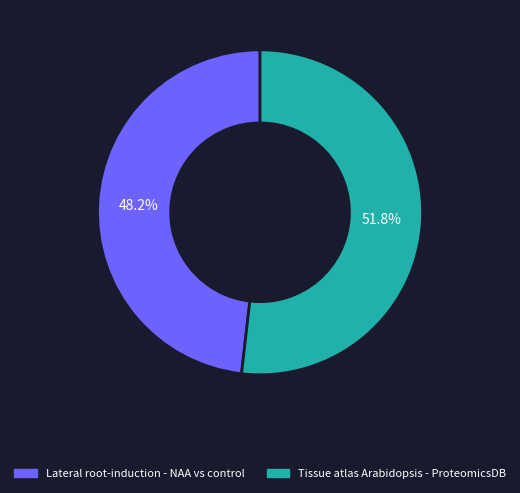

Approximately how many times larger is the value at Lateral root-induction - NAA vs control compared to Tissue atlas Arabidopsis - ProteomicsDB?

0.9